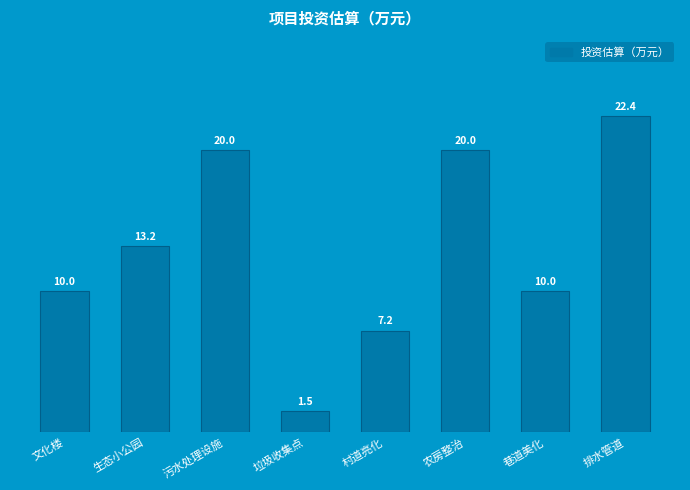

What is the difference between the values at 巷道美化 and 生态小公园?

3.2